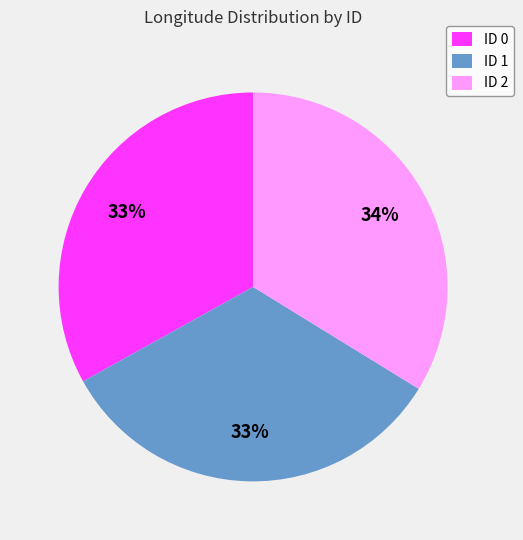

To the nearest percent, what is the average slice percentage?

33%